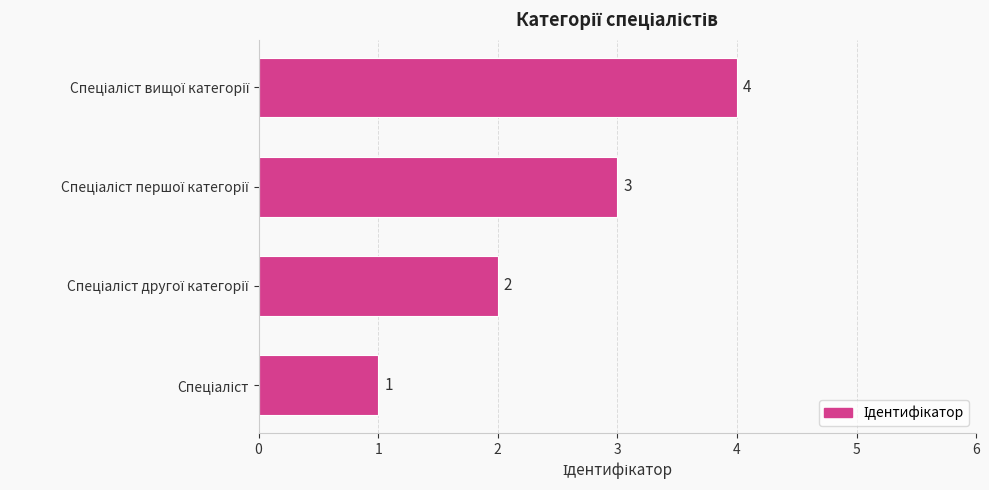

What is the maximum value shown in the chart?

4